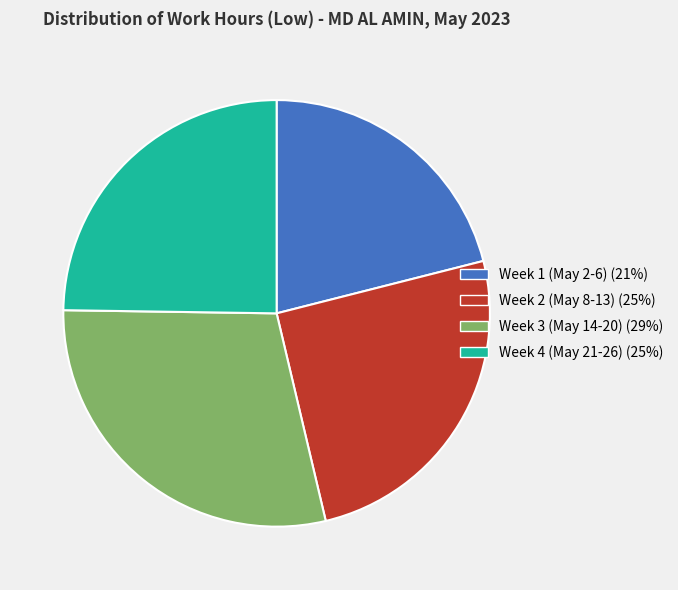

Which slice is the smallest?

Week 1 (May 2-6) (21%)